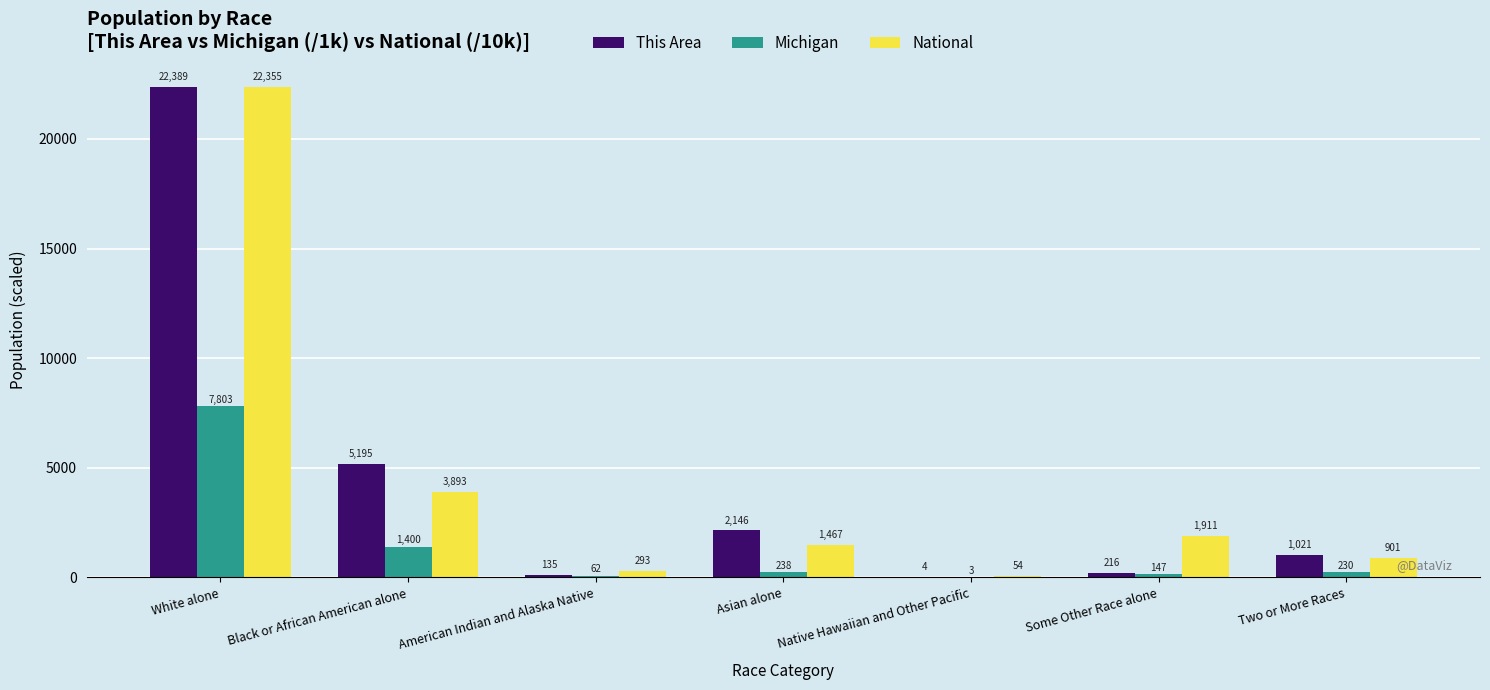

Which series has the largest total across all categories?

This Area